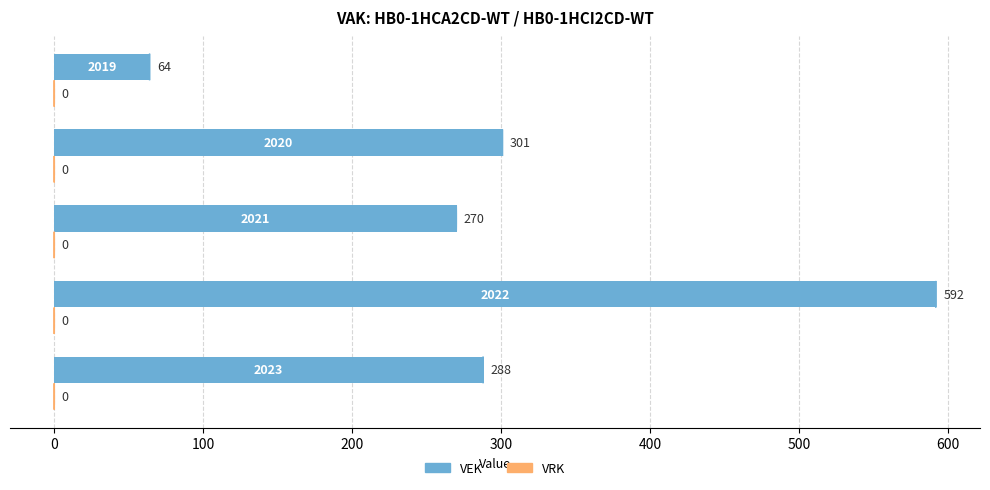

How many bars are there in total?

5